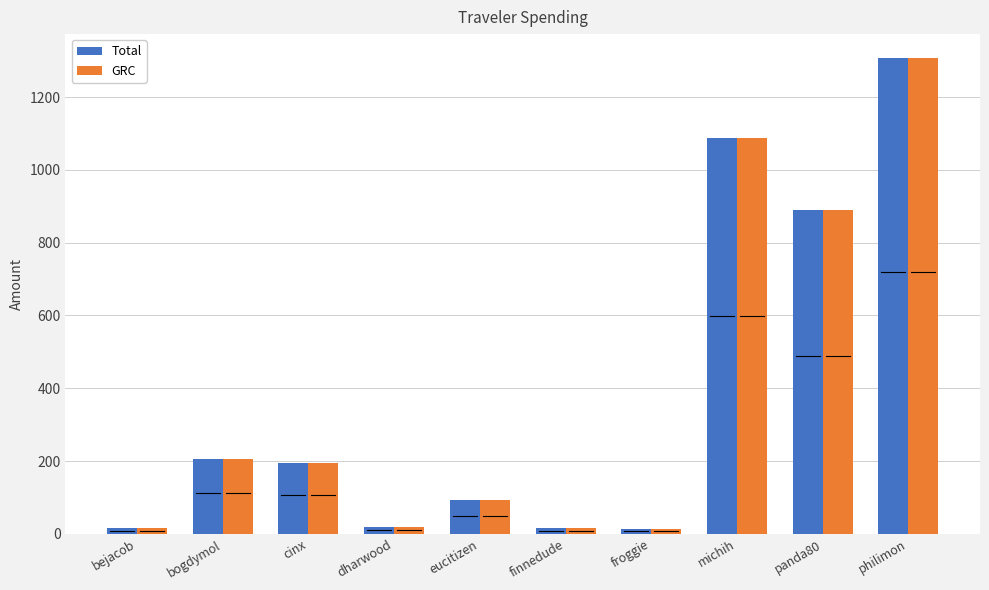

At which label does GRC first exceed 195?

bogdymol